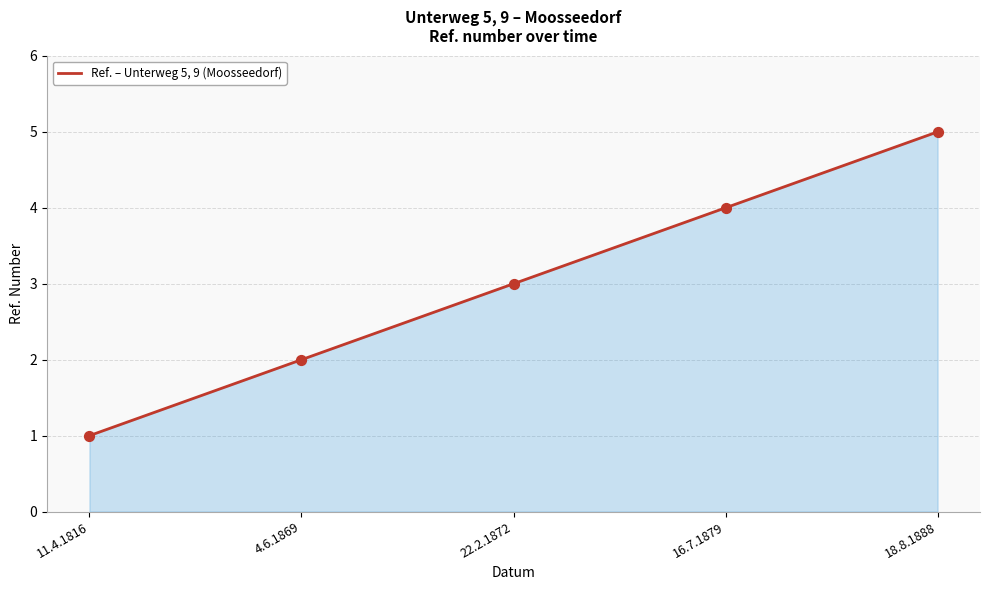

Which has a higher value, 16.7.1879 or 4.6.1869?

16.7.1879